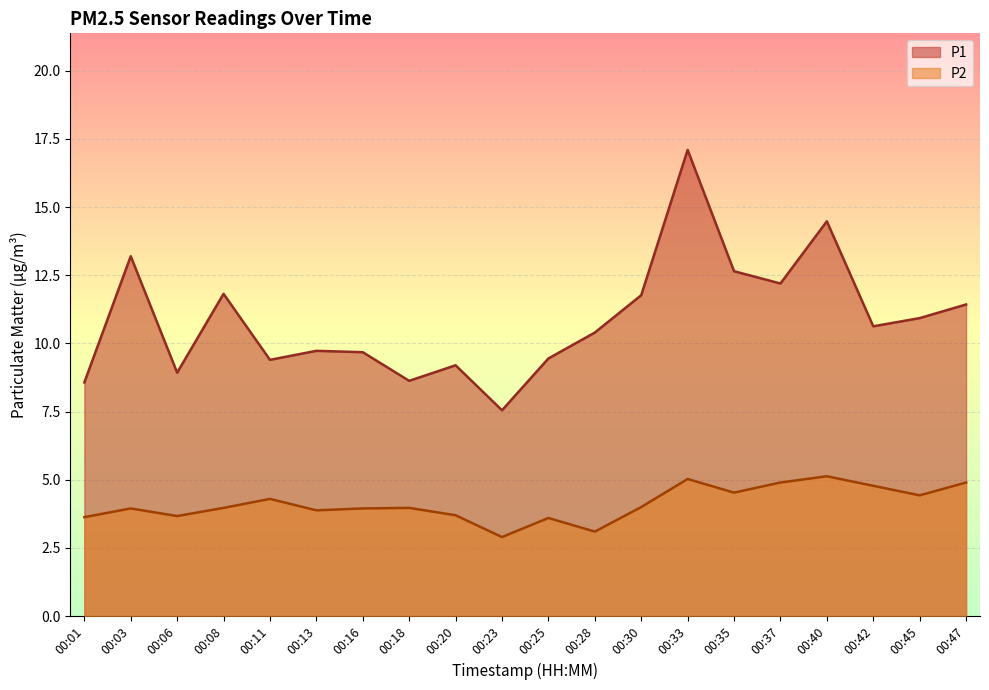

What is the difference between the second highest and second lowest values in the P1 series?

5.9